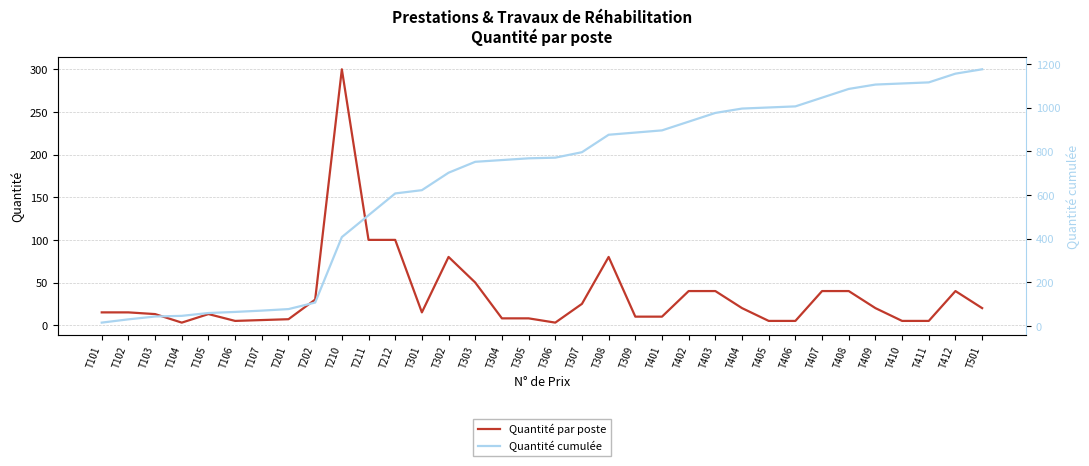

How many categories are shown in the chart?

34